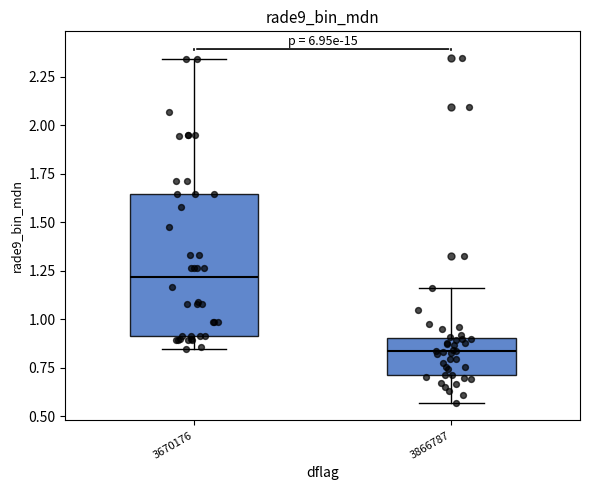

Comparing the boxes themselves (not the whiskers), which one is the tallest?

3670176